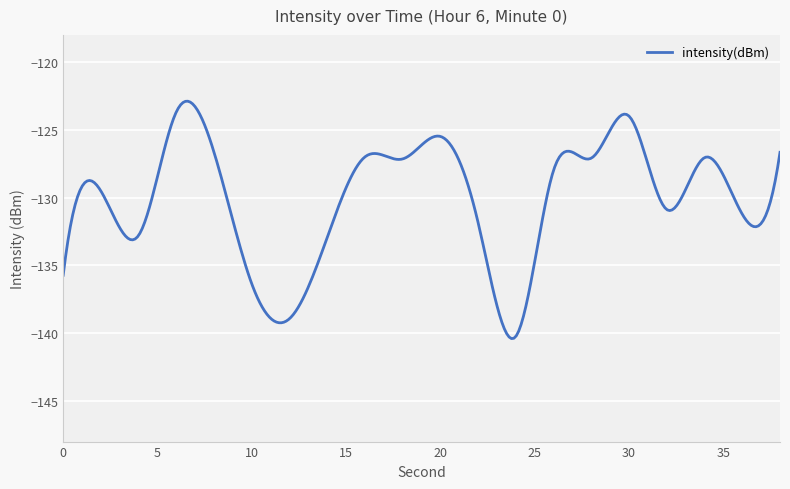

What is the smallest value displayed?

-140.4